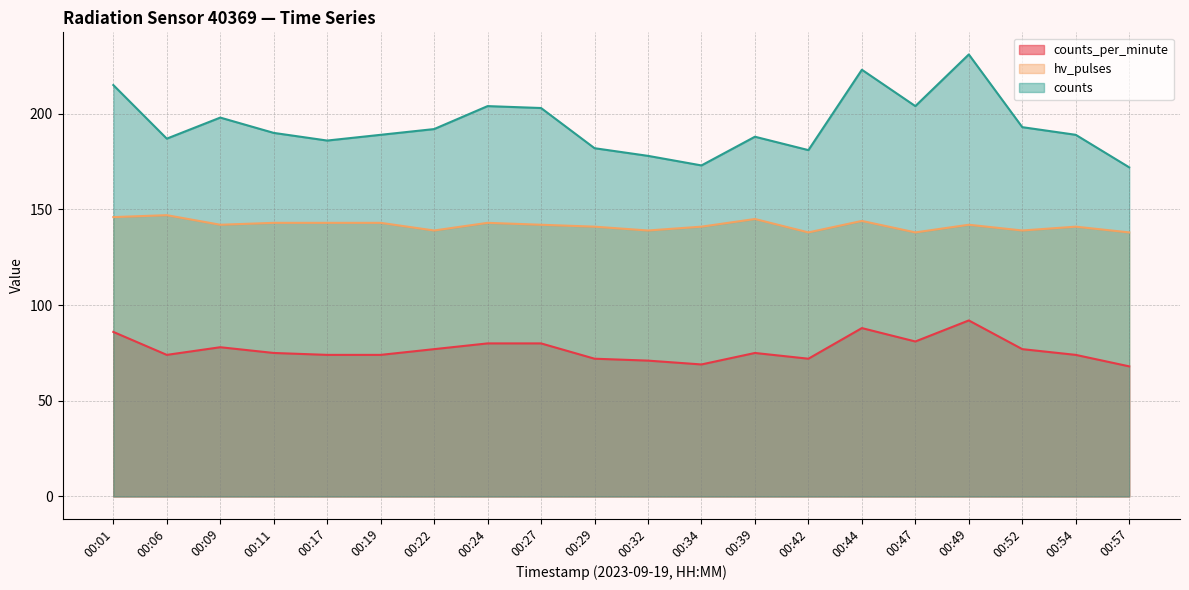

How many lines are shown in the chart?

3